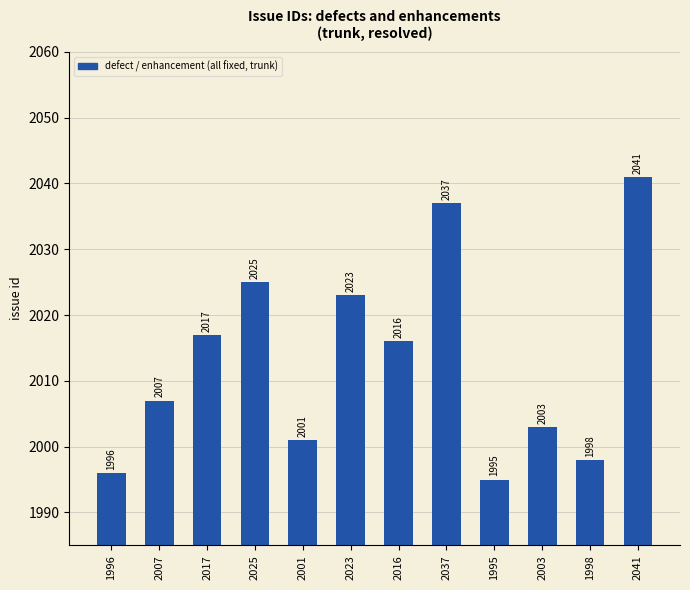

What is the change in value from 1996 to 2007?

+11